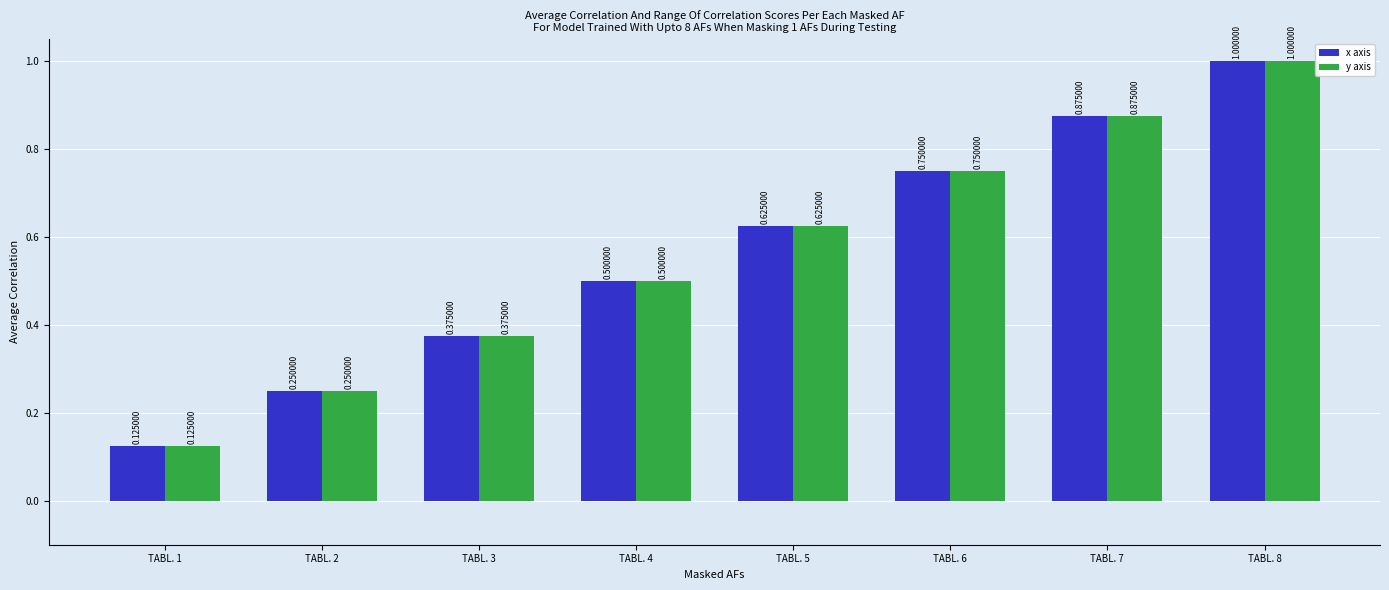

What is the sum of the x axis values at TABL. 1 and TABL. 3?

0.5